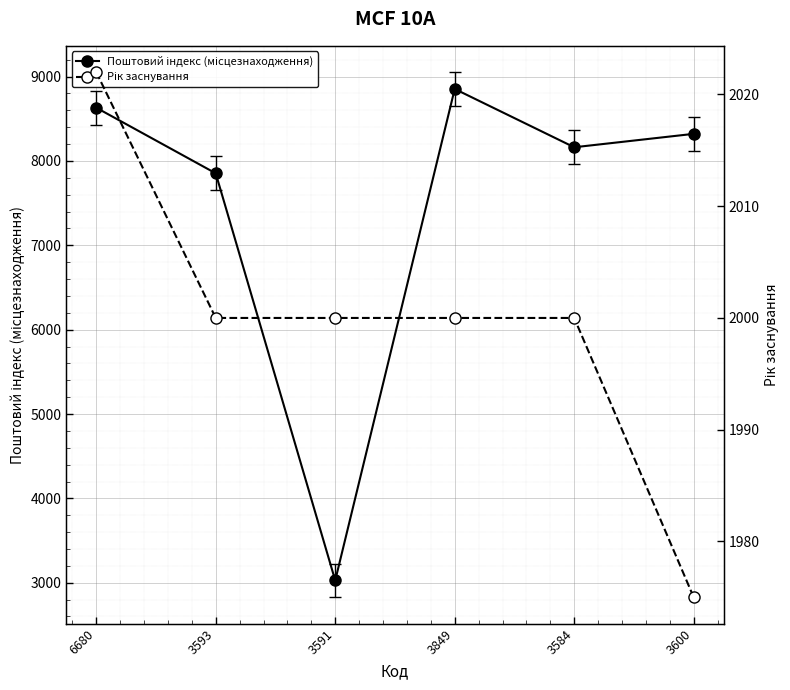

What are all the series names shown in the legend?

Поштовий індекс (місцезнаходження), Рік заснування